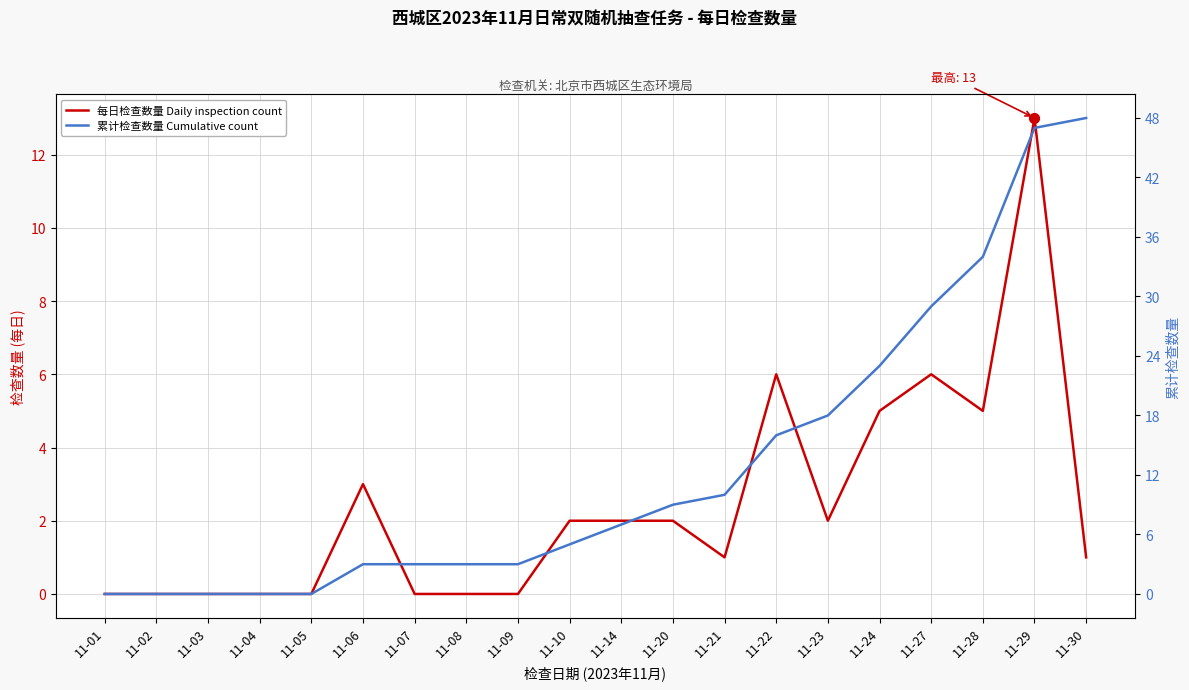

What are all the series names shown in the legend?

每日检查数量 Daily inspection count, 累计检查数量 Cumulative count